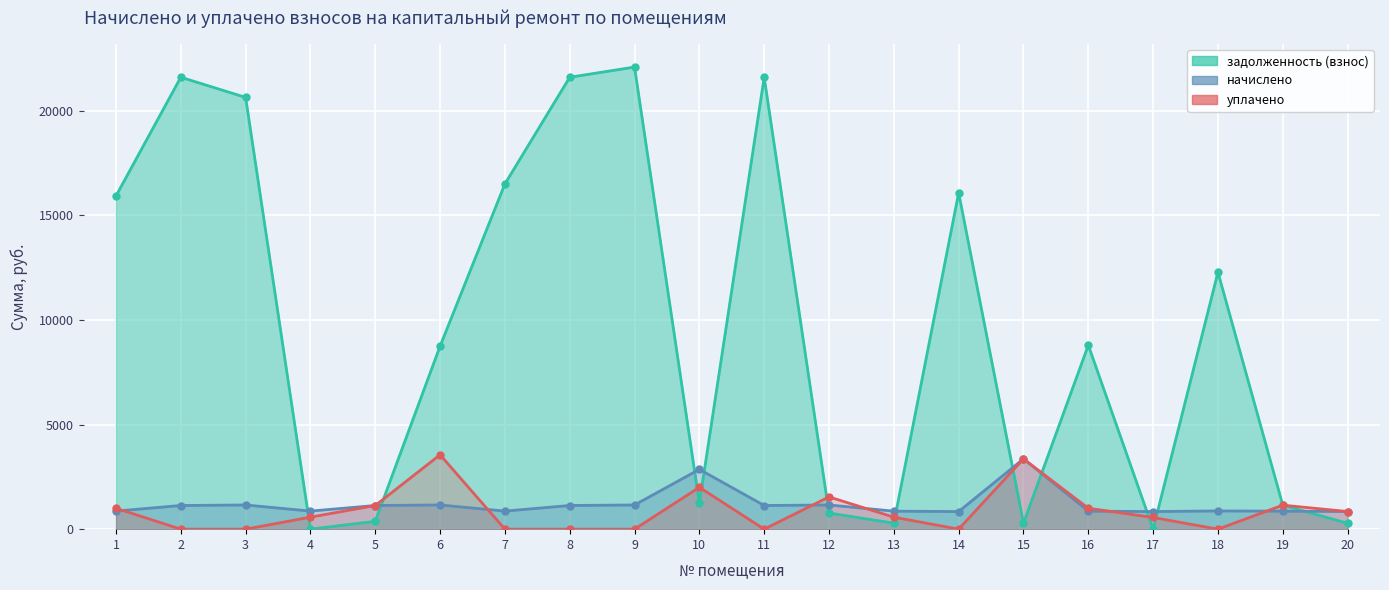

The задолженность (взнос) series shows 290.3 at 15. True or false?

True